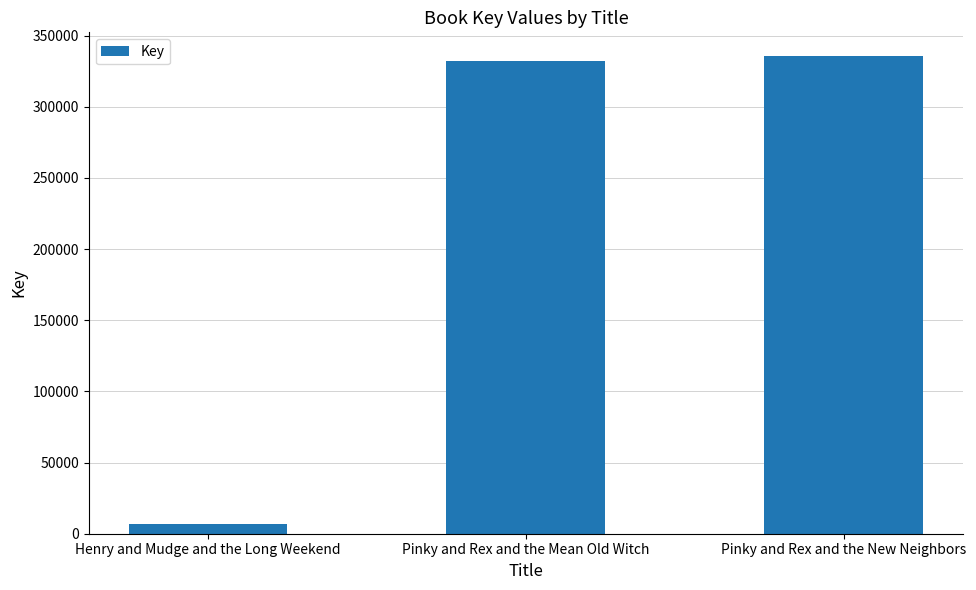

How many bars are there in total?

3